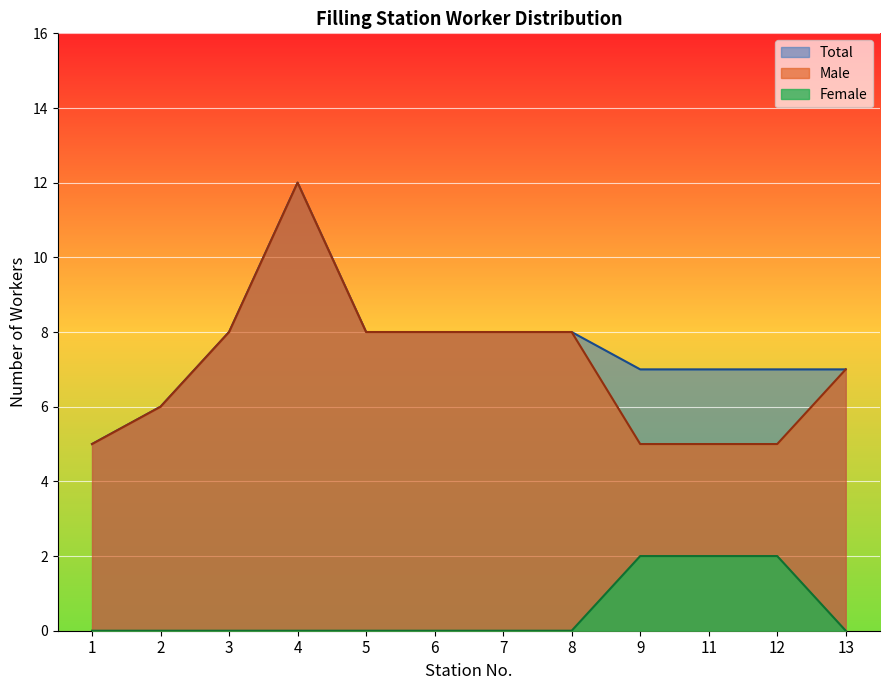

What is the difference between the highest and lowest values at 12?

5